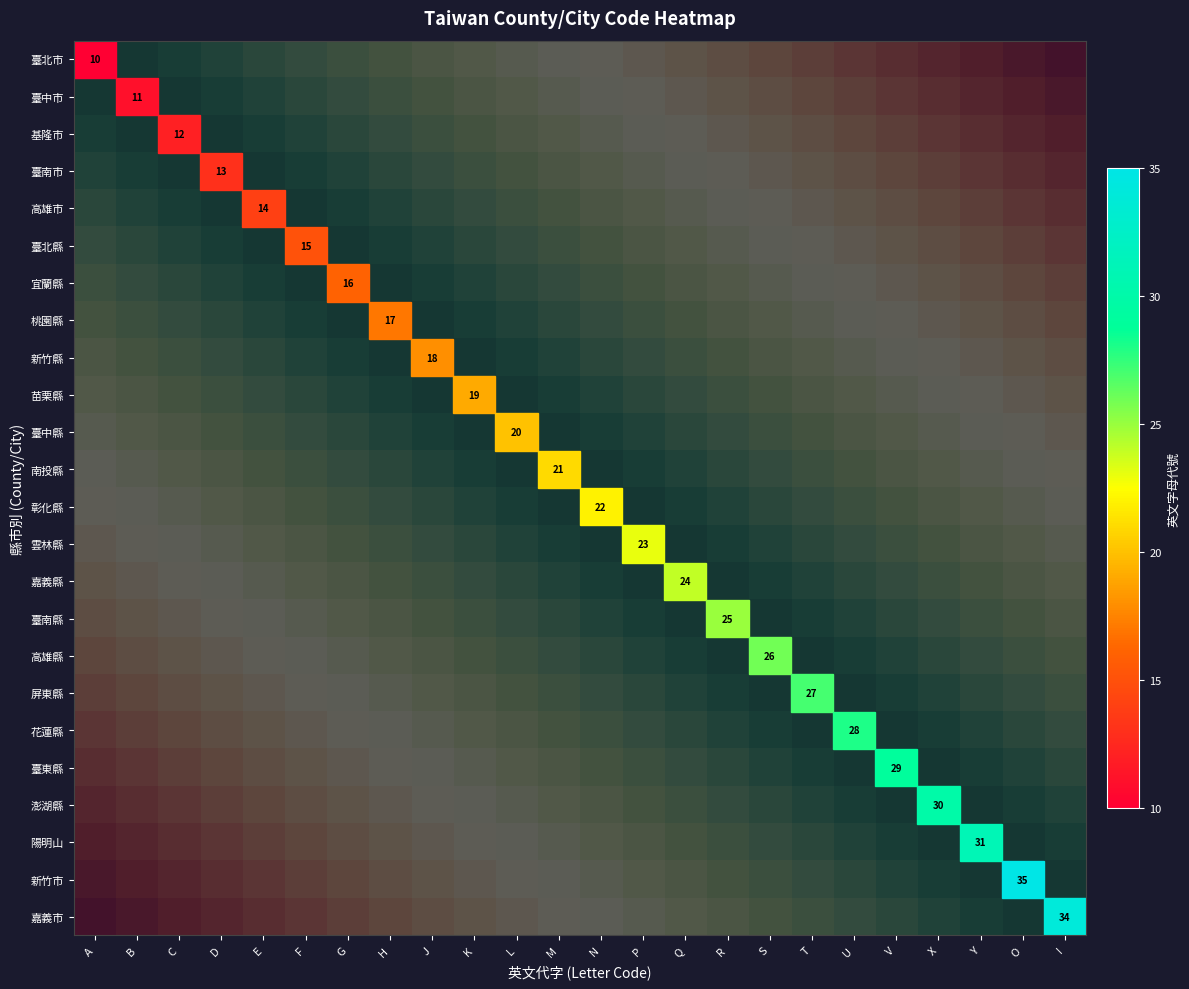

What is the approximate value of 彰化縣 at X, to the nearest 5?

10